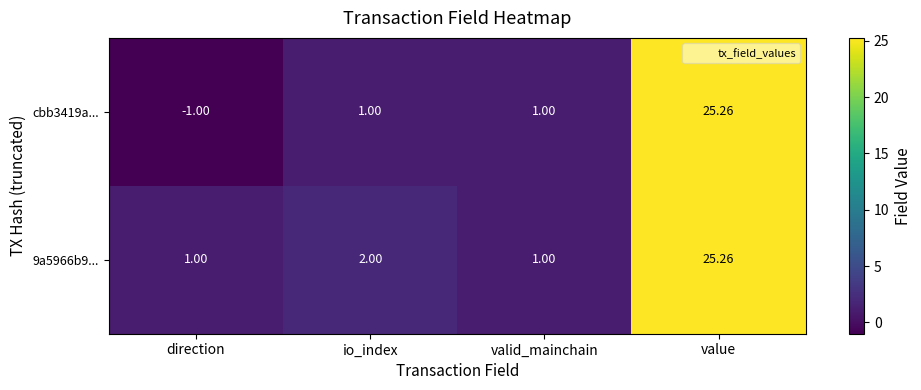

Which category has the highest value across all series?

value